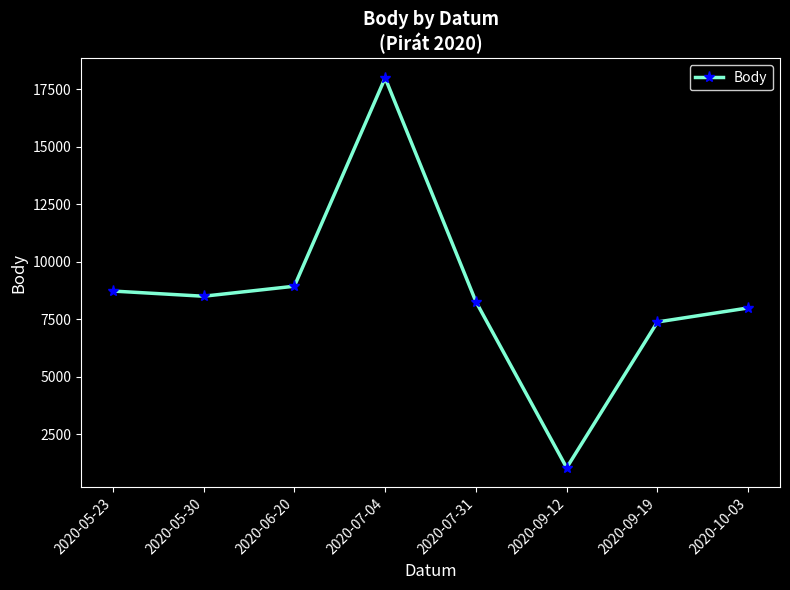

The chart shows a value of 8730 at 2020-05-23. True or false?

True